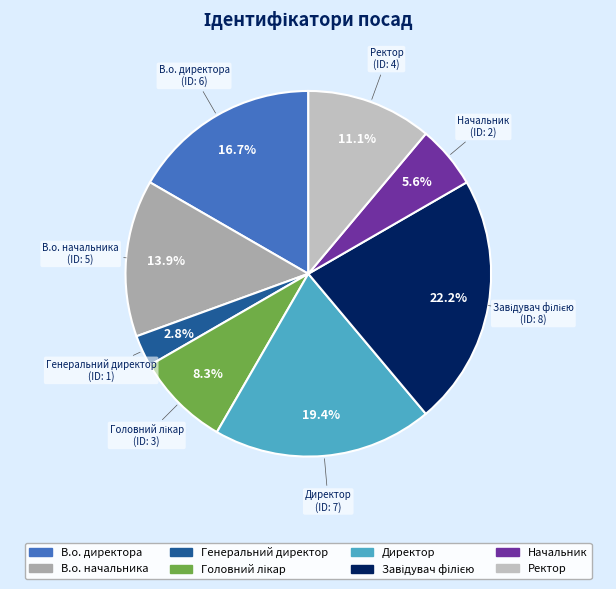

Which category has the smallest portion of the pie?

Генеральний директор